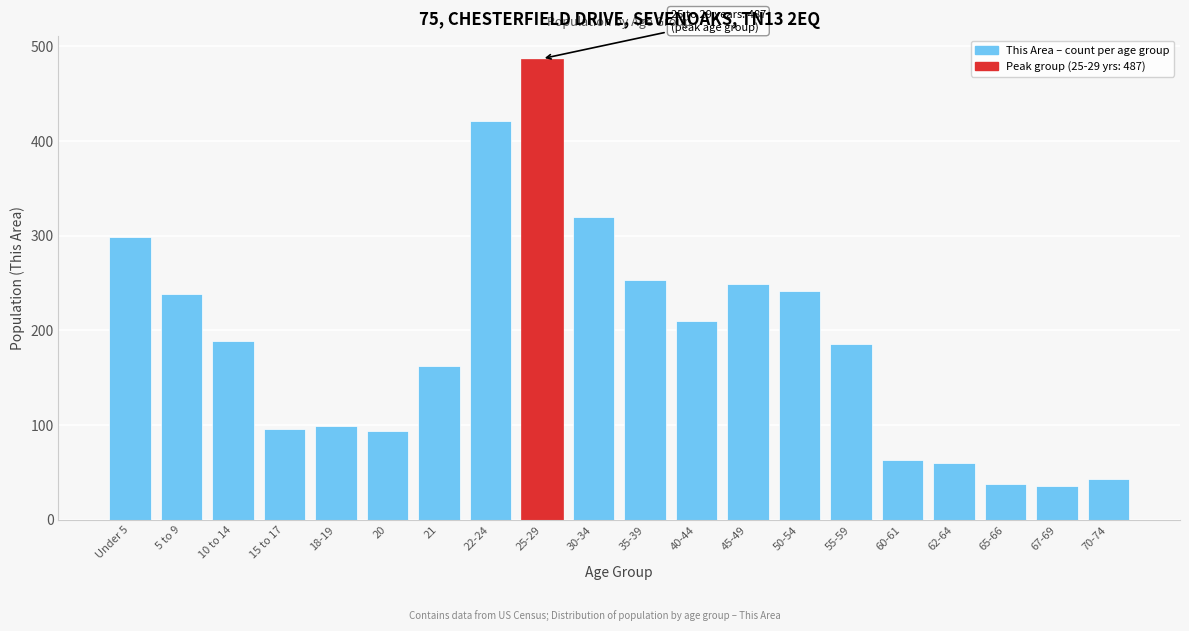

What is the change in value from 40-44 to 65-66?

-172